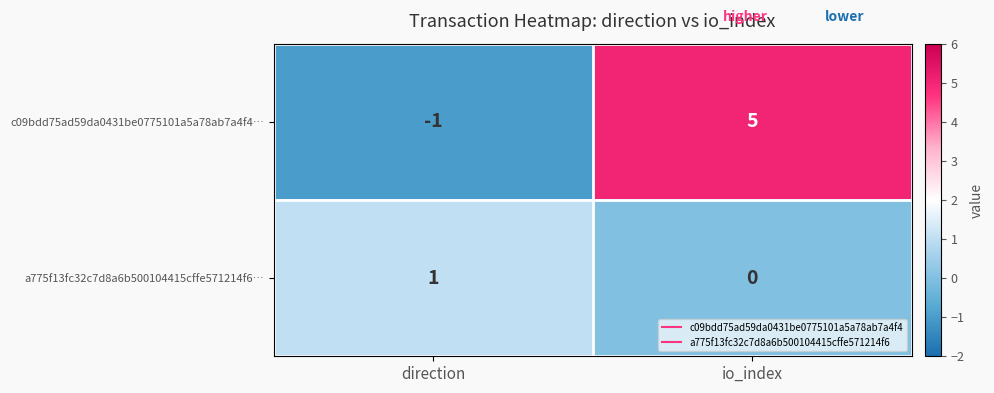

Reading left to right, list all the values displayed in this chart.

c09bdd75ad59da0431be0775101a5a78ab7a4f4…: direction=-1	io_index=5
a775f13fc32c7d8a6b500104415cffe571214f6…: direction=1	io_index=0